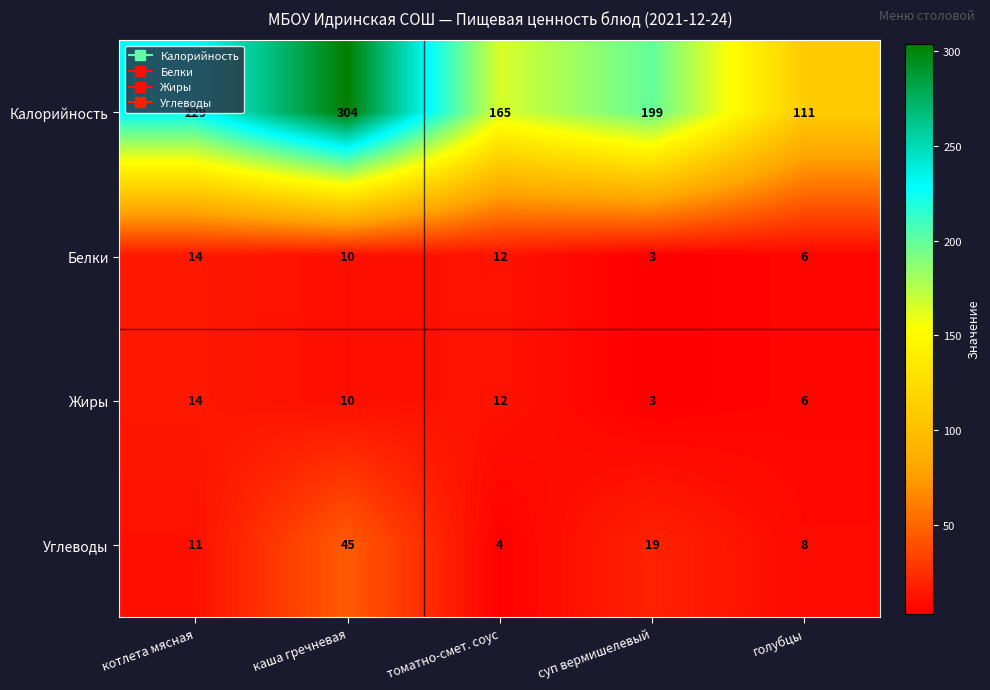

At which category is the sum across all series the highest?

каша гречневая